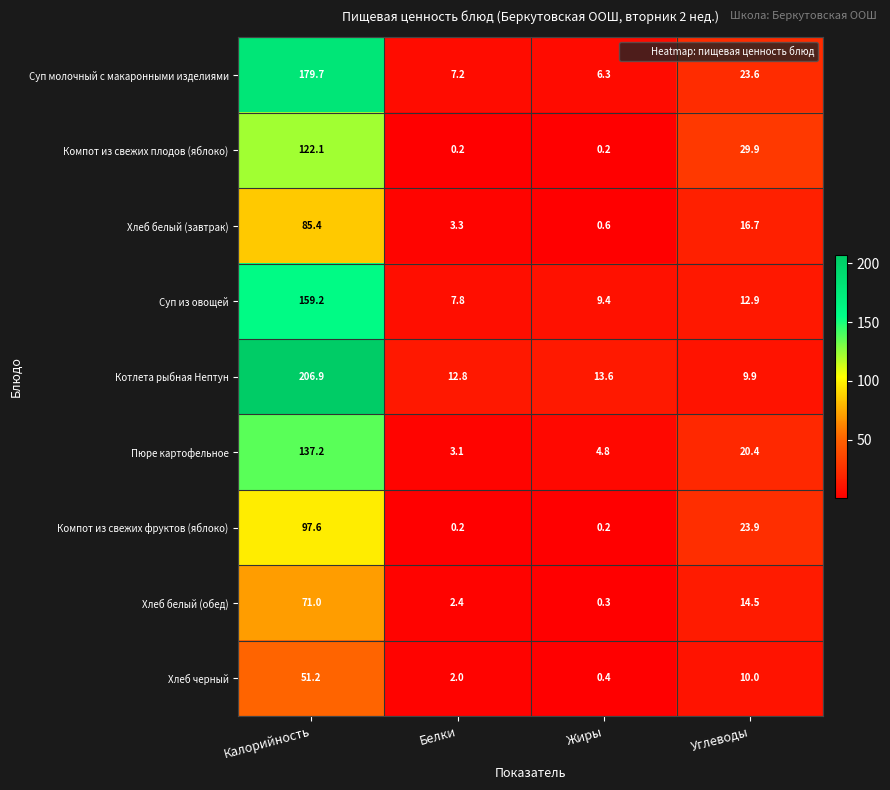

How many values in the Хлеб черный series are below 10?

2